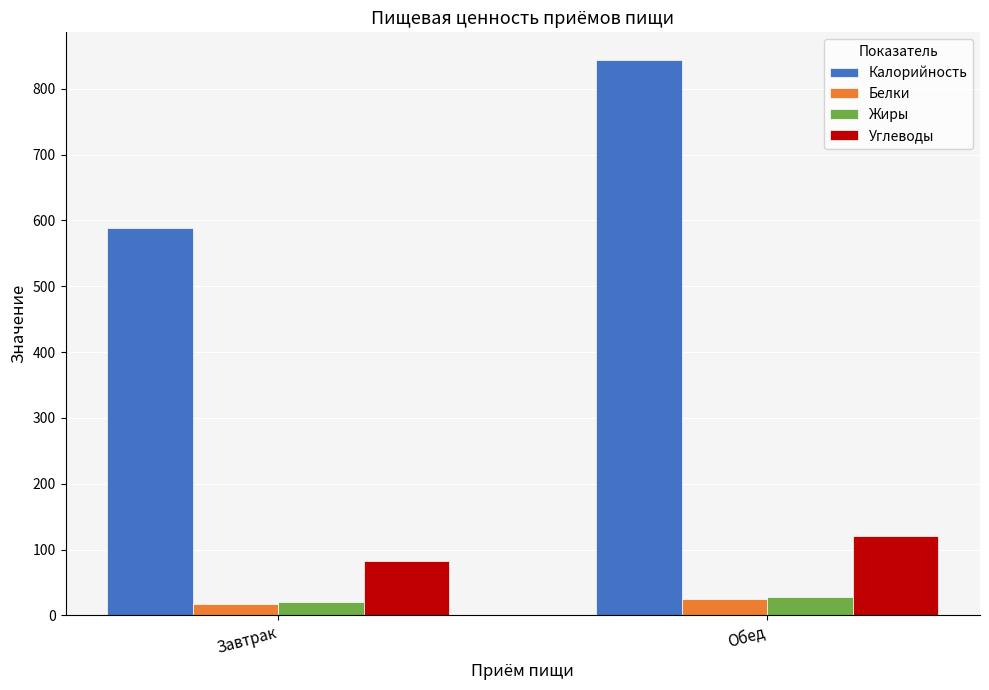

What is the spread (max minus min) of values at Завтрак?

572.2